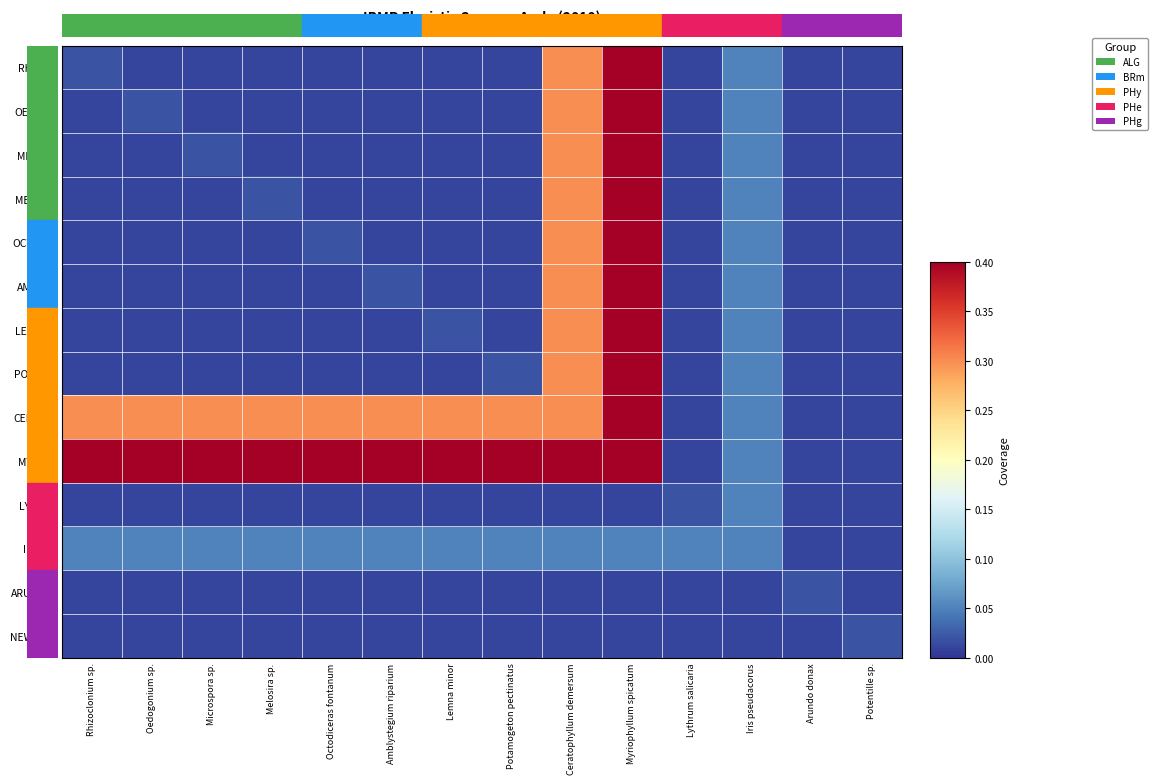

Between Arundo donax and Microspora sp., which is larger?

Arundo donax